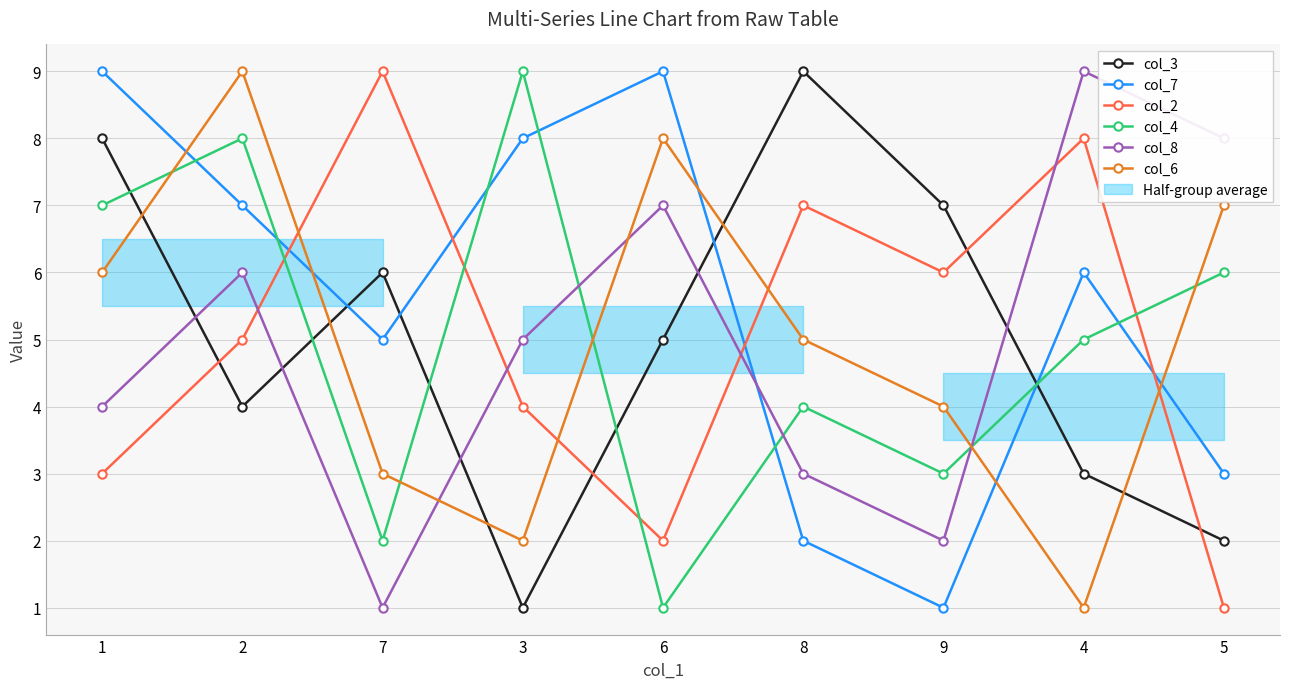

At which label does col_7 reach its peak?

1